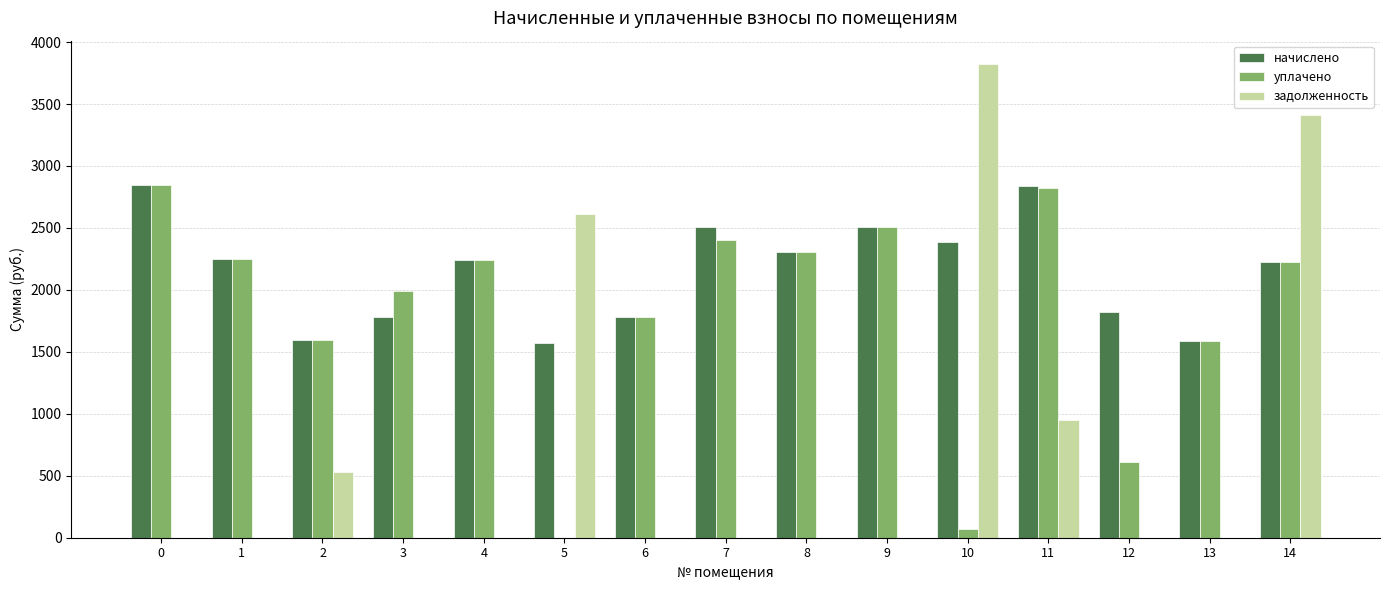

How many positive values does the уплачено series have?

14